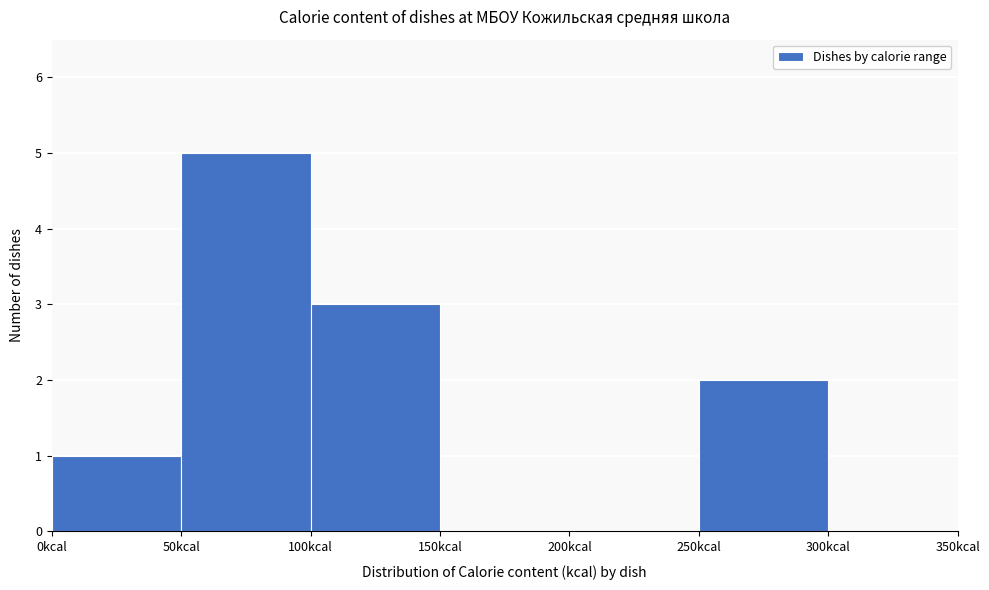

Over which range of the x-axis is the bar tallest?

50 to 100